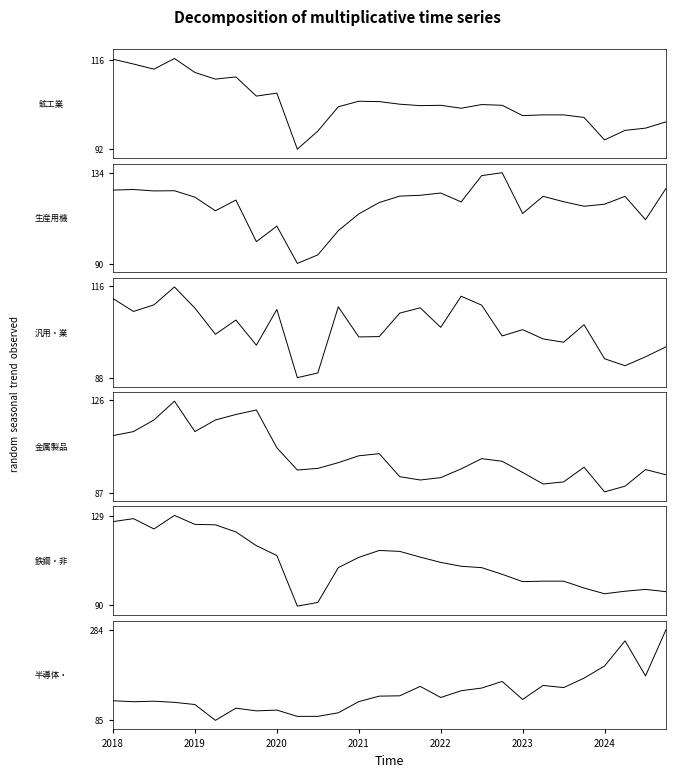

What position from the left is 2023?

21